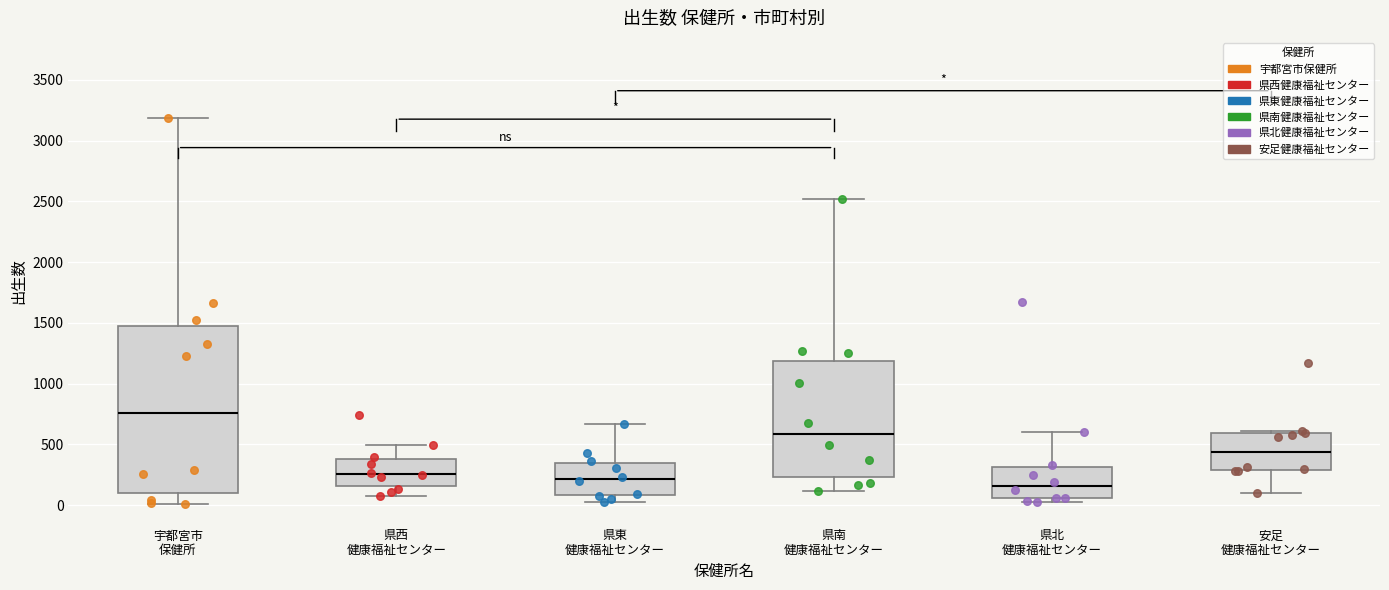

Where is the upper edge of the box for 県北 健康福祉センター on the y-axis? The values are not printed on the chart, so give them approximately, as read against the axis.

300